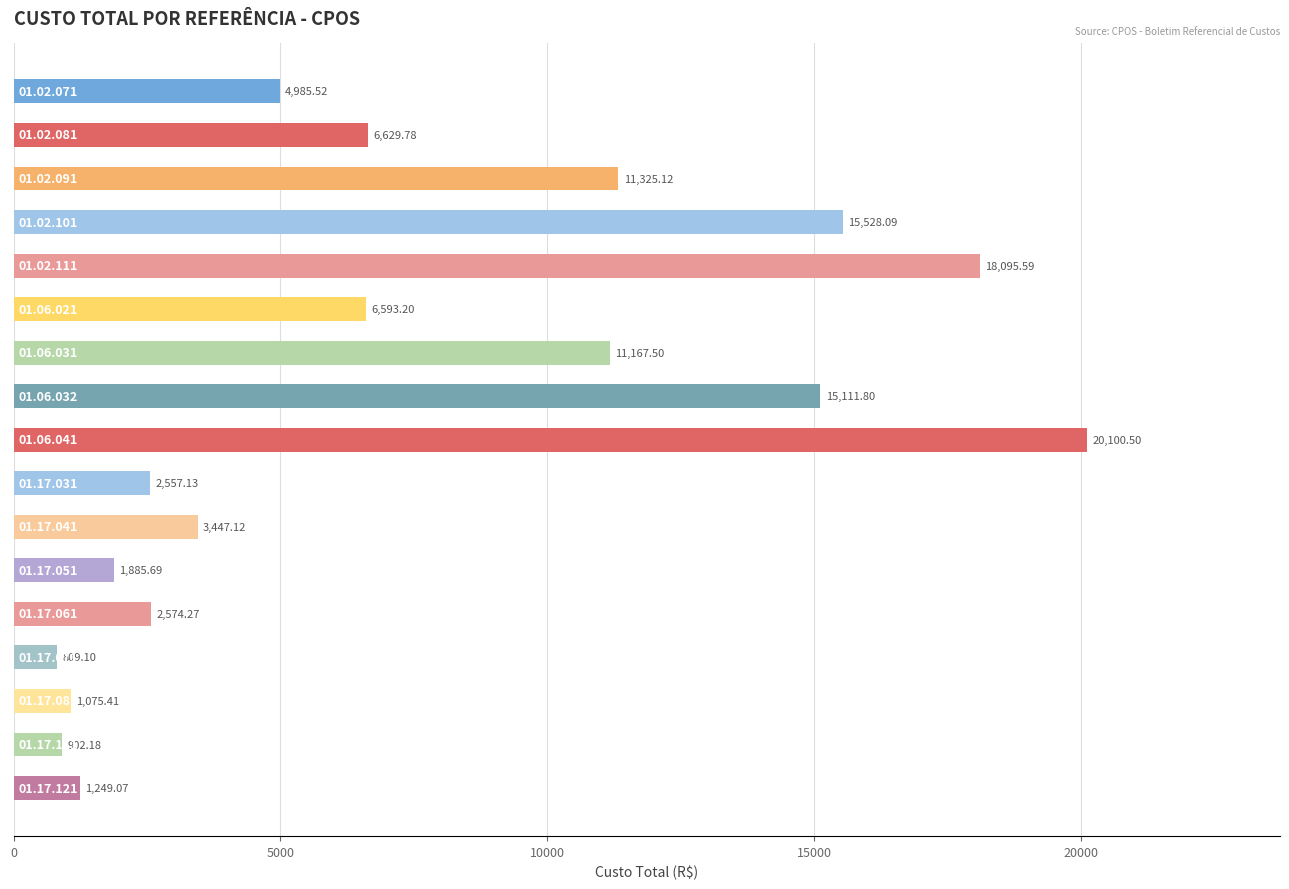

What is the difference between the maximum and minimum values?

19291.4